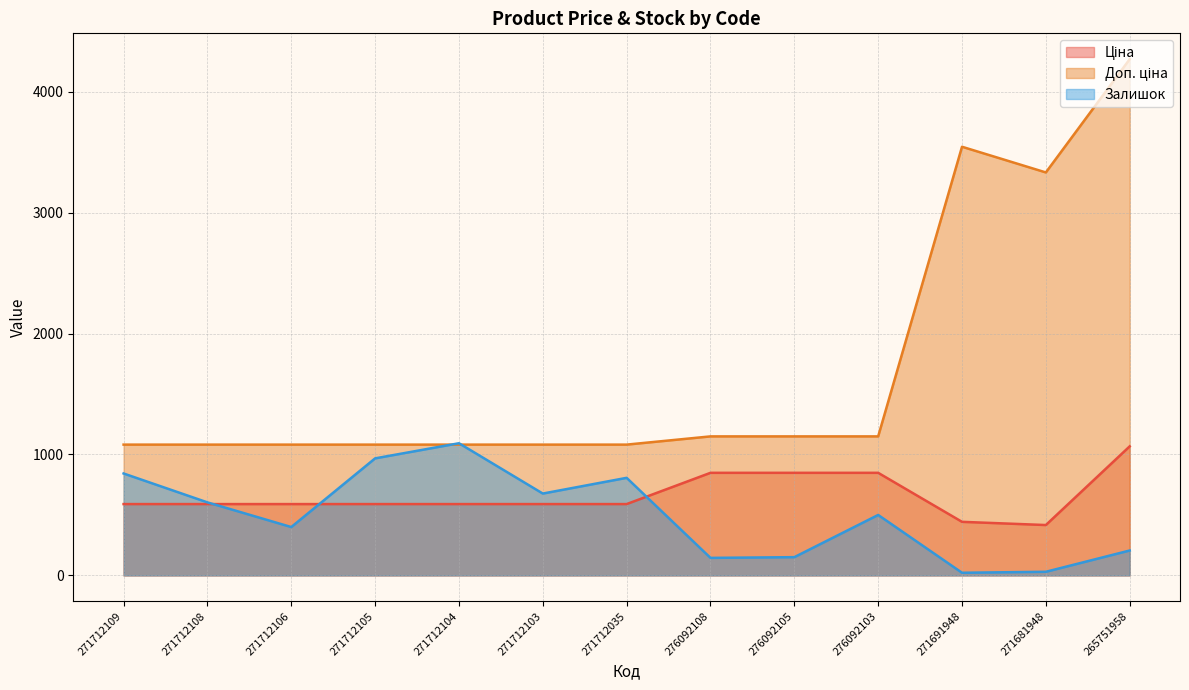

Which series has the widest spread of values?

Доп. ціна